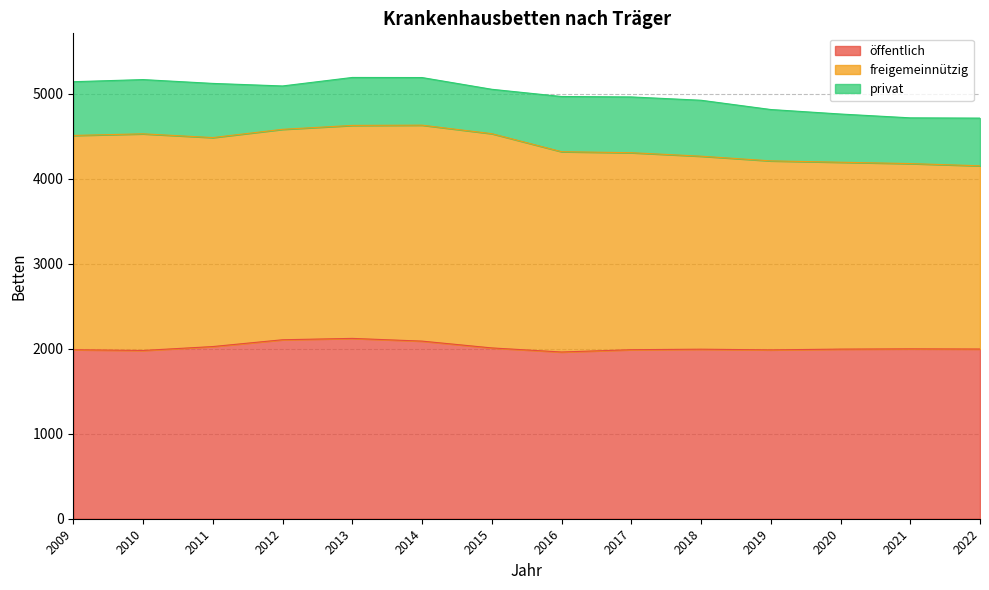

Which category has the highest value in the privat series?

2018